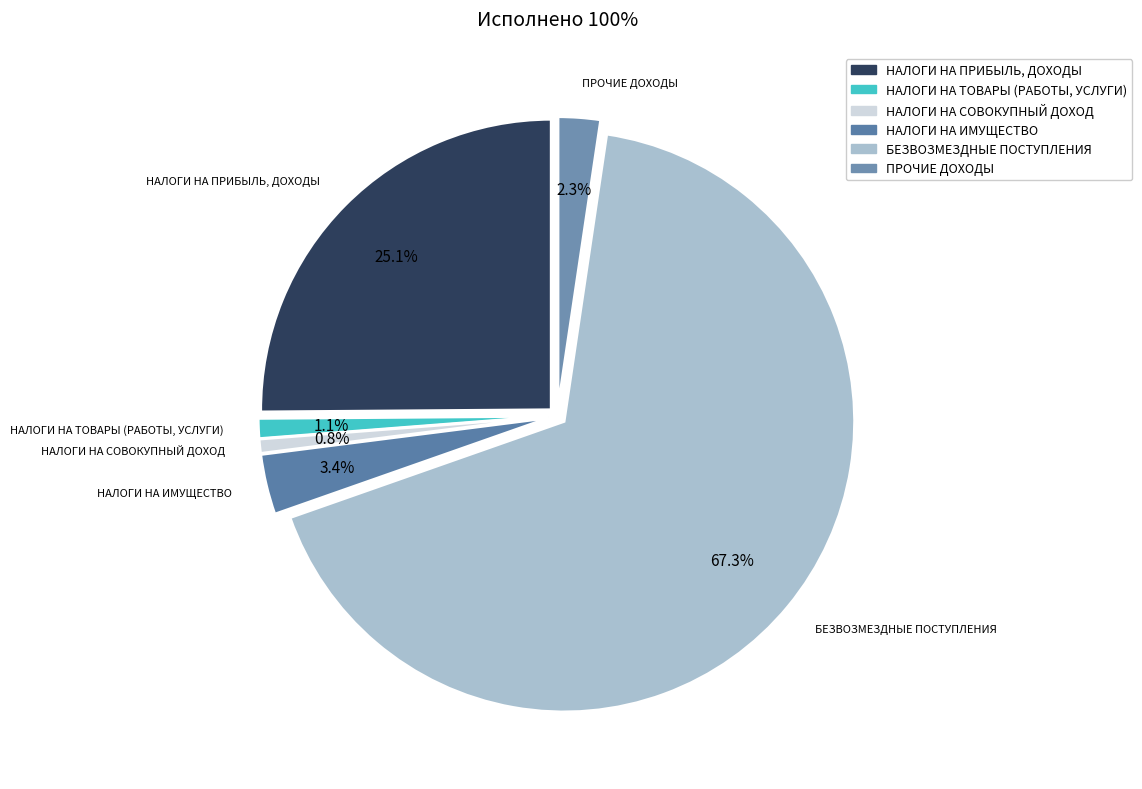

Is НАЛОГИ НА ПРИБЫЛЬ, ДОХОДЫ the majority of the pie?

No